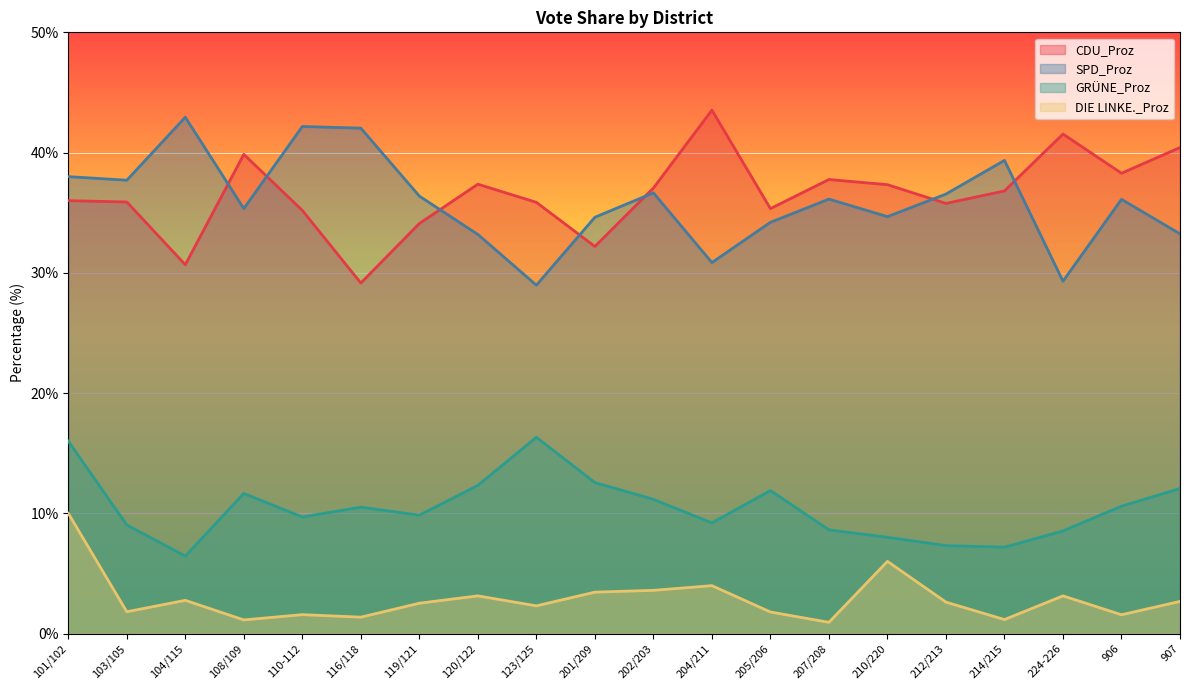

Between which two adjacent categories do SPD_Proz and CDU_Proz first intersect?

104/115 and 108/109